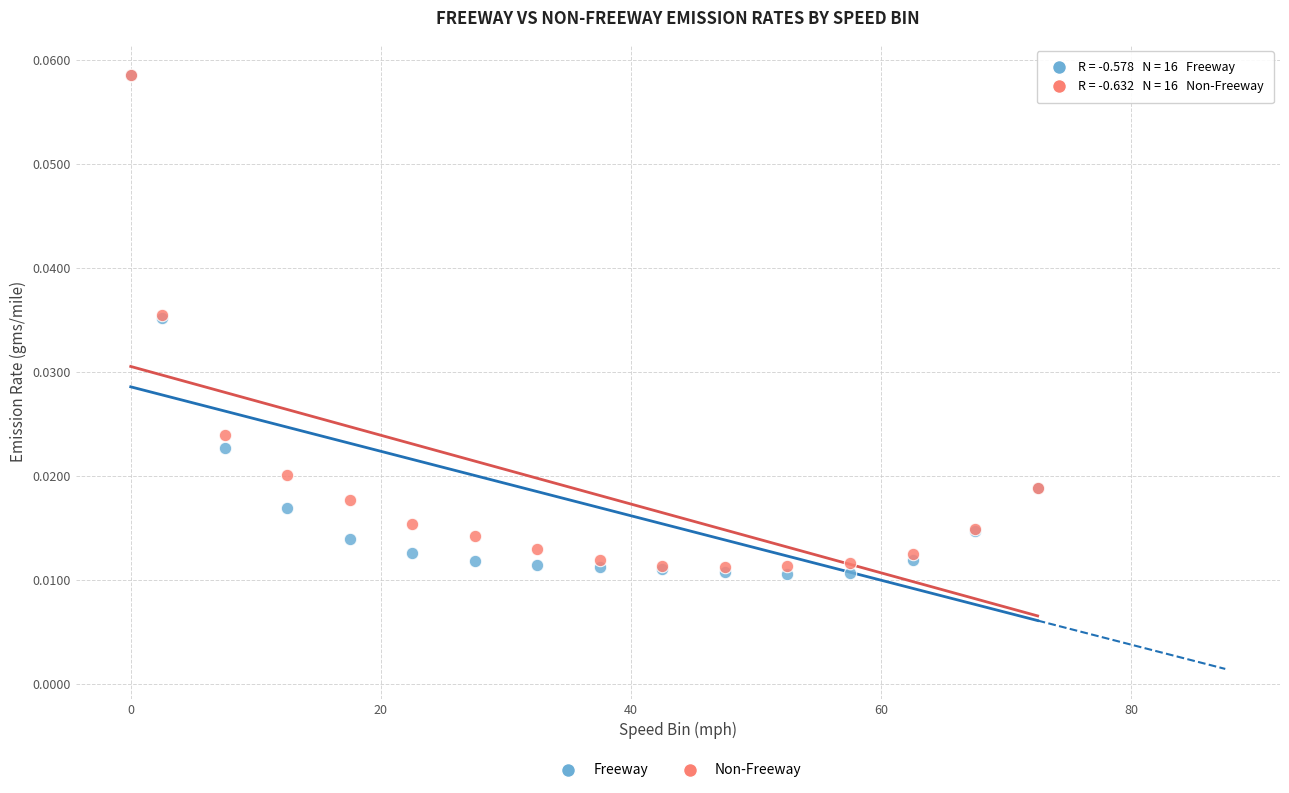

What are all the series names shown in the legend?

Freeway, Non-Freeway